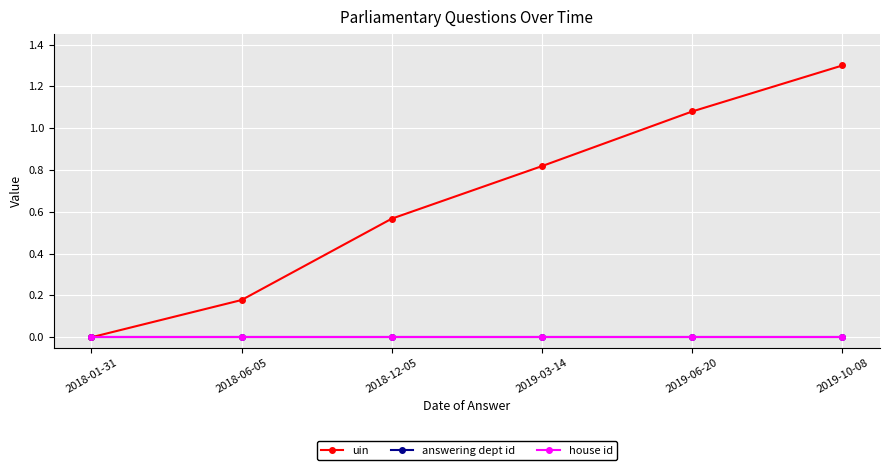

Reading left to right, extract all data points from this chart.

uin: 0.0	0.2	0.6	0.8	1.1	1.3
answering dept id: 0.0	0.0	0.0	0.0	0.0	0.0
house id: 0.0	0.0	0.0	0.0	0.0	0.0